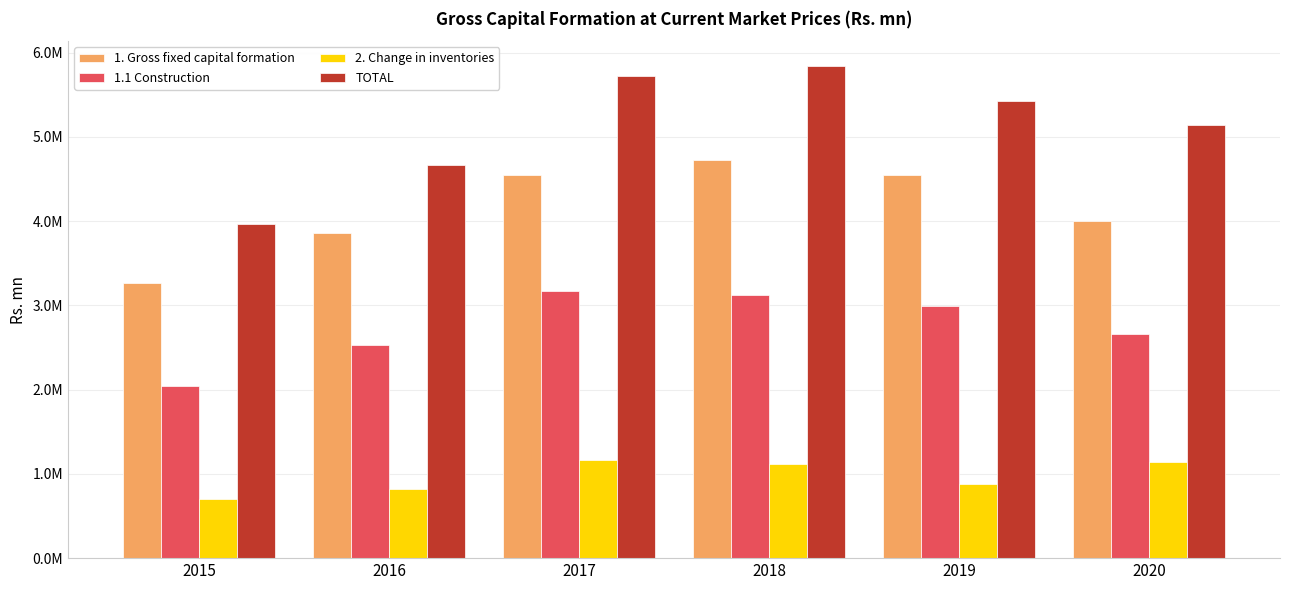

What is the total value across all series at 2020?

12944253.7